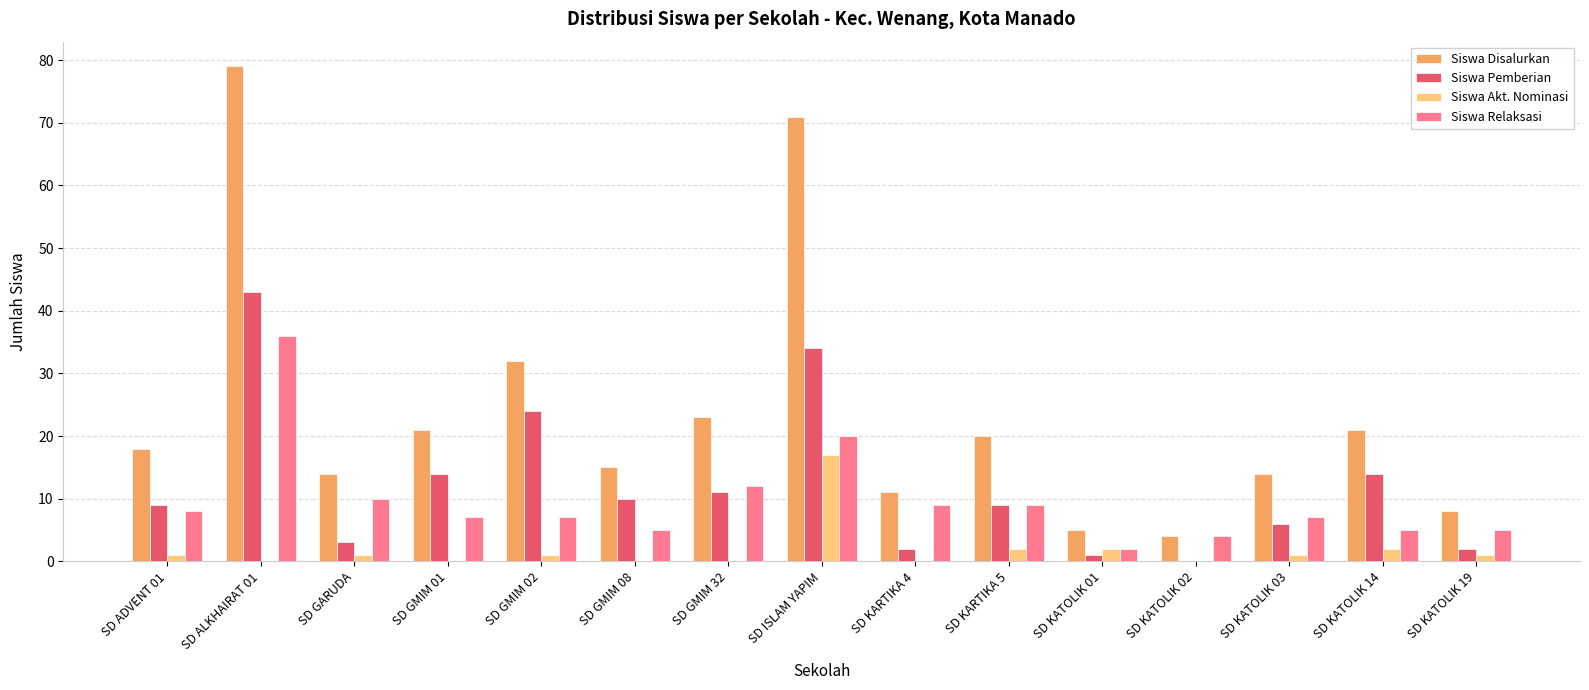

Which label corresponds to the largest value in the chart?

SD ALKHAIRAT 01